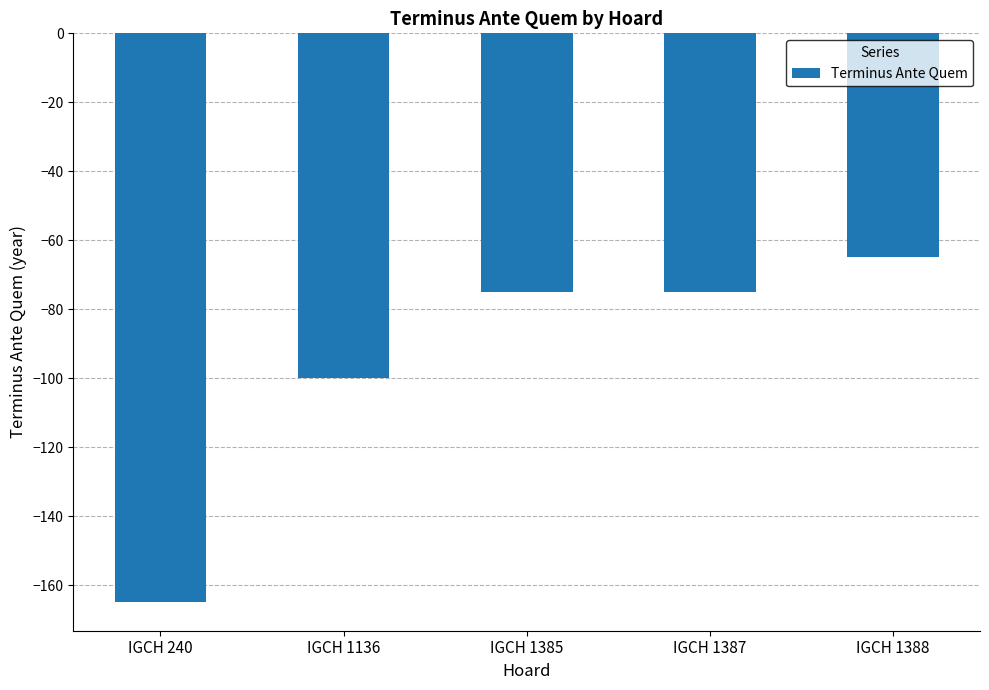

What is the change in value from IGCH 240 to IGCH 1385?

+90